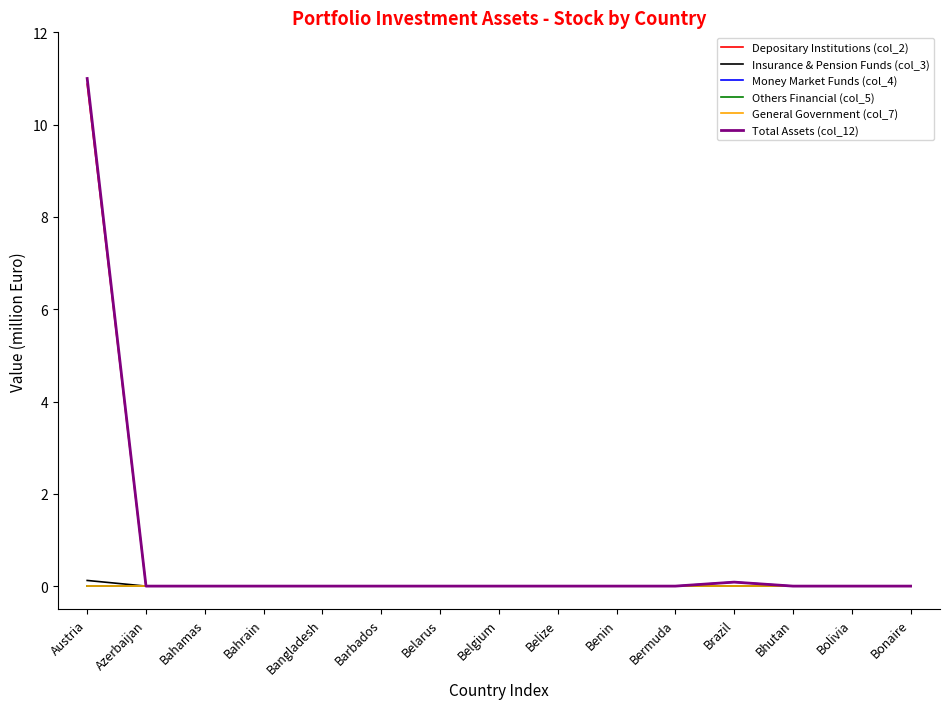

Reading left to right, what are all the values shown in this chart?

Depositary Institutions (col_2): Austria=10.9	Azerbaijan=0.0	Bahamas=0.0	Bahrain=0.0	Bangladesh=0.0	Barbados=0.0	Belarus=0.0	Belgium=0.0	Belize=0.0	Benin=0.0	Bermuda=0.0	Brazil=0.0	Bhutan=0.0	Bolivia=0.0	Bonaire=0.0
Insurance & Pension Funds (col_3): Austria=0.1	Azerbaijan=0.0	Bahamas=0.0	Bahrain=0.0	Bangladesh=0.0	Barbados=0.0	Belarus=0.0	Belgium=0.0	Belize=0.0	Benin=0.0	Bermuda=0.0	Brazil=0.0	Bhutan=0.0	Bolivia=0.0	Bonaire=0.0
Money Market Funds (col_4): Austria=0.0	Azerbaijan=0.0	Bahamas=0.0	Bahrain=0.0	Bangladesh=0.0	Barbados=0.0	Belarus=0.0	Belgium=0.0	Belize=0.0	Benin=0.0	Bermuda=0.0	Brazil=0.1	Bhutan=0.0	Bolivia=0.0	Bonaire=0.0
Others Financial (col_5): Austria=0.0	Azerbaijan=0.0	Bahamas=0.0	Bahrain=0.0	Bangladesh=0.0	Barbados=0.0	Belarus=0.0	Belgium=0.0	Belize=0.0	Benin=0.0	Bermuda=0.0	Brazil=0.0	Bhutan=0.0	Bolivia=0.0	Bonaire=0.0
General Government (col_7): Austria=0.0	Azerbaijan=0.0	Bahamas=0.0	Bahrain=0.0	Bangladesh=0.0	Barbados=0.0	Belarus=0.0	Belgium=0.0	Belize=0.0	Benin=0.0	Bermuda=0.0	Brazil=0.0	Bhutan=0.0	Bolivia=0.0	Bonaire=0.0
Total Assets (col_12): Austria=11.0	Azerbaijan=0.0	Bahamas=0.0	Bahrain=0.0	Bangladesh=0.0	Barbados=0.0	Belarus=0.0	Belgium=0.0	Belize=0.0	Benin=0.0	Bermuda=0.0	Brazil=0.1	Bhutan=0.0	Bolivia=0.0	Bonaire=0.0